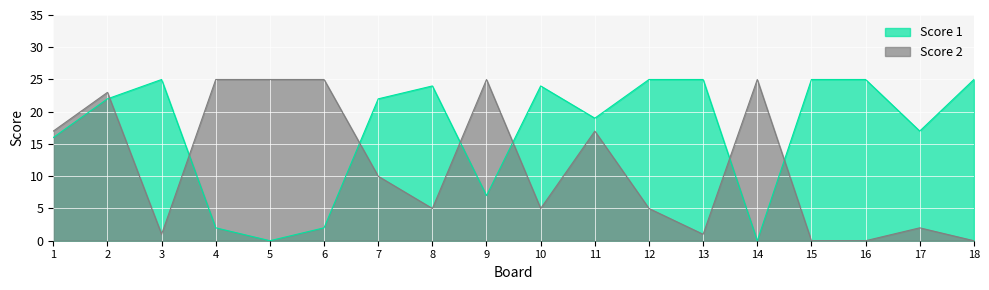

Reading left to right, extract all data points from this chart.

Score 1: 16	22	25	2	0	2	22	24	7	24	19	25	25	0	25	25	17	25
Score 2: 17	23	1	25	25	25	10	5	25	5	17	5	1	25	0	0	2	0